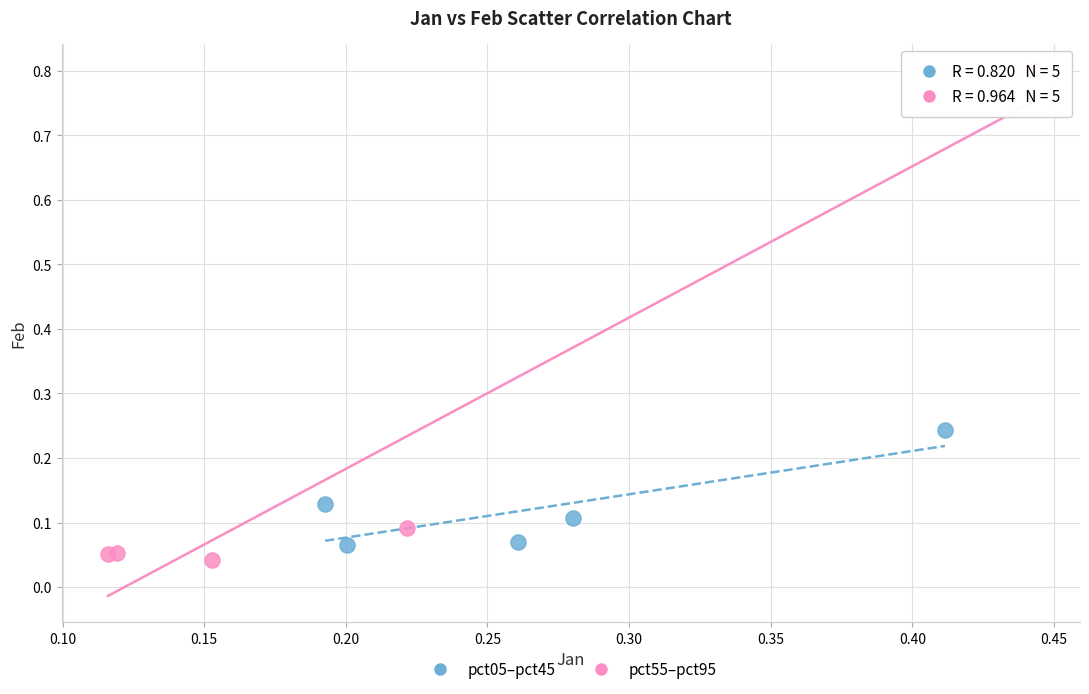

Which series contains the highest Y value?

pct55–pct95